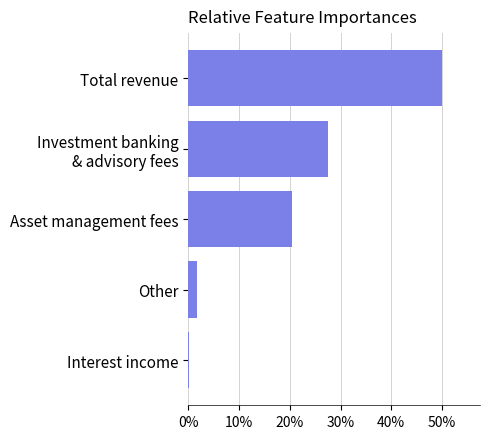

The value at Total revenue is 22.8. True or false?

False